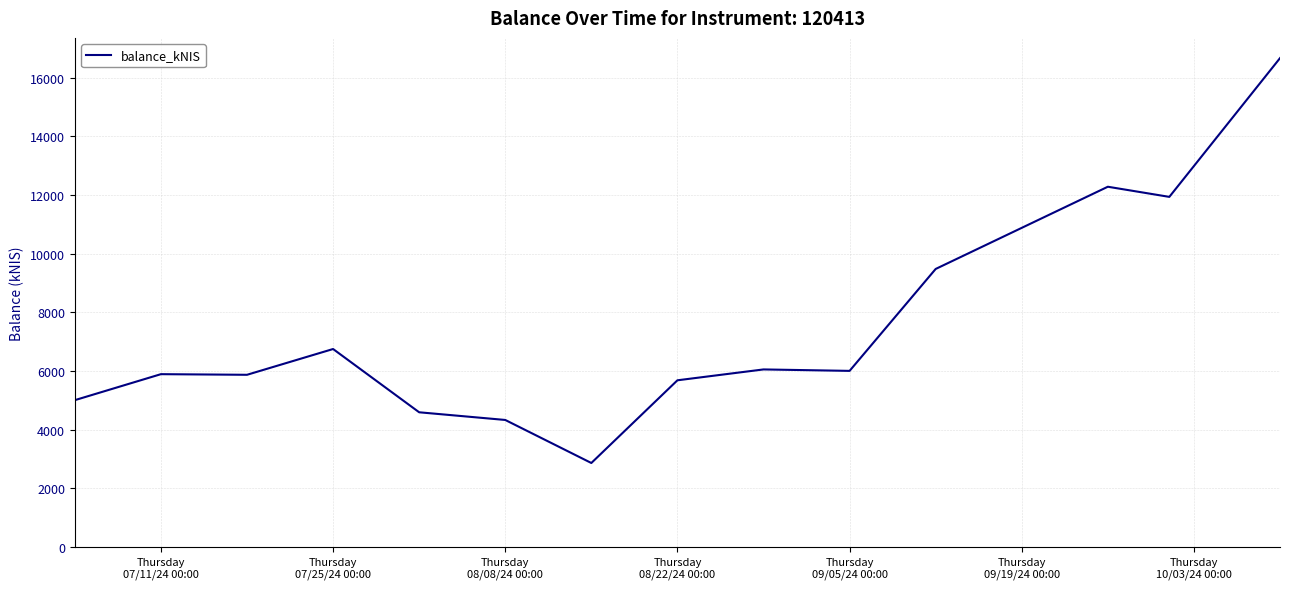

What is the smallest value displayed?

2868.9